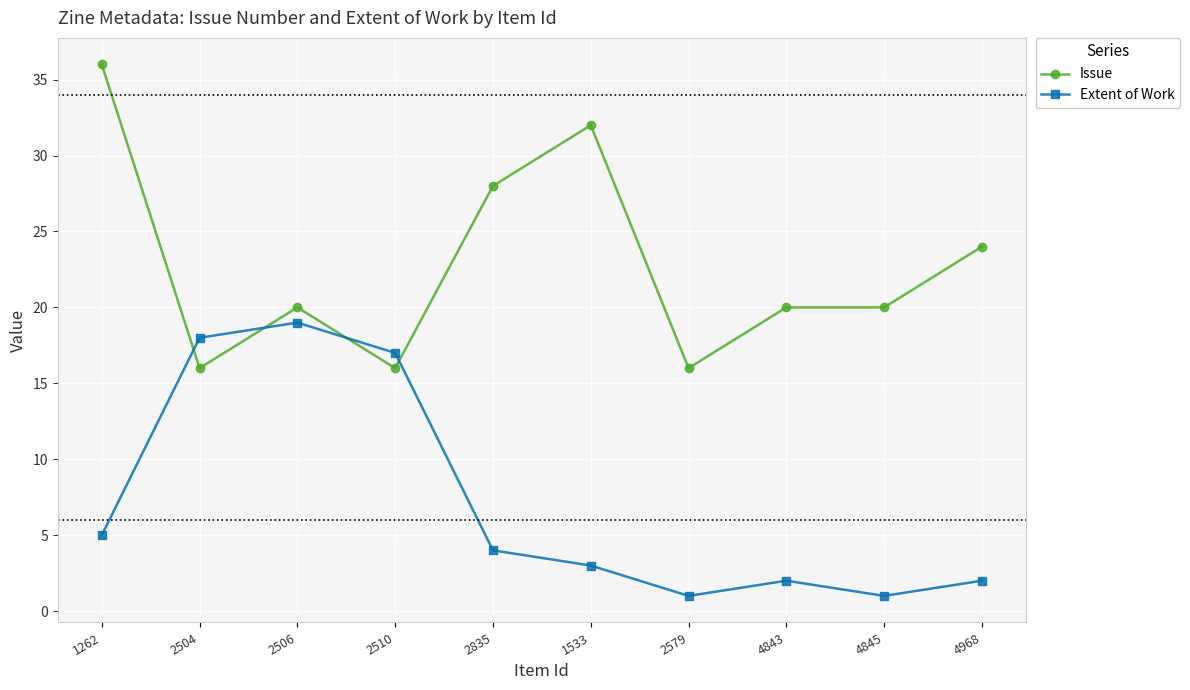

What is the minimum value shown in the chart?

1